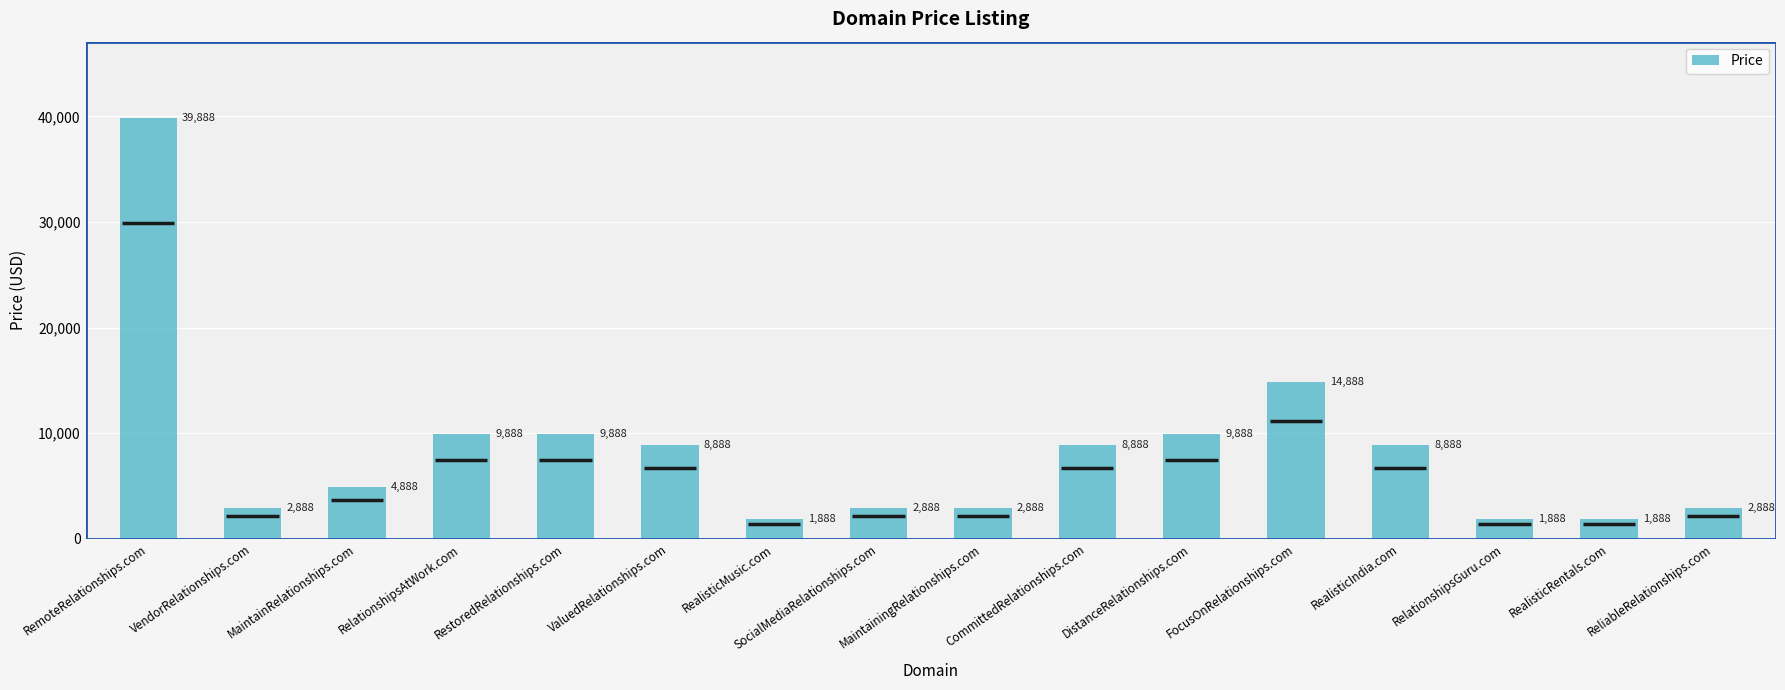

List the labels in order of value, largest first.

RemoteRelationships.com, FocusOnRelationships.com, RelationshipsAtWork.com, RestoredRelationships.com, DistanceRelationships.com, ValuedRelationships.com, CommittedRelationships.com, RealisticIndia.com, MaintainRelationships.com, VendorRelationships.com, SocialMediaRelationships.com, MaintainingRelationships.com, ReliableRelationships.com, RealisticMusic.com, RelationshipsGuru.com, RealisticRentals.com